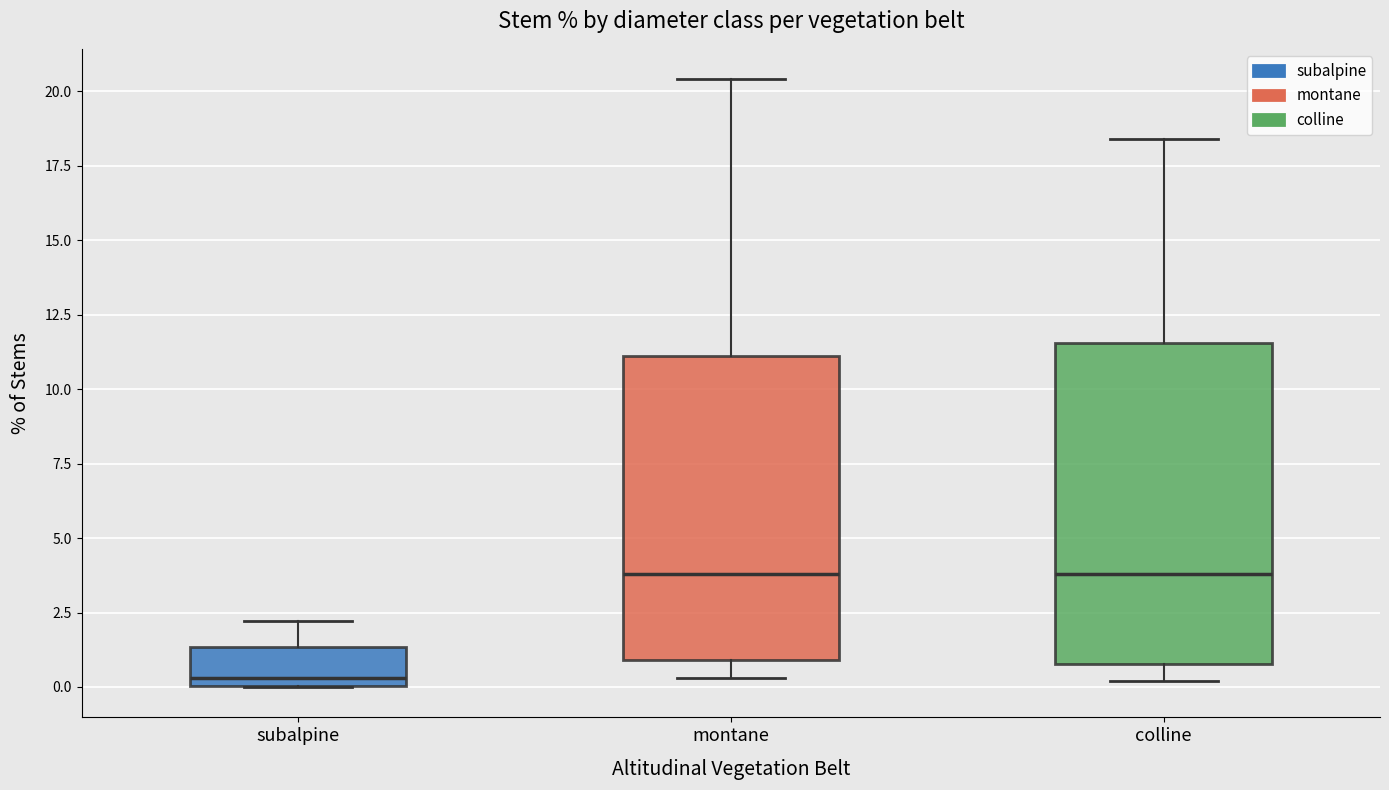

Reading left to right, read every box against the y-axis: the position of its median line, the range the box covers, and the ends of its whiskers. The values are not printed on the chart, so give them approximately, as read against the axis.

subalpine: median 0.5, box 0.0 to 1.5, whiskers 0.0 to 2.0
montane: median 4.0, box 1.0 to 11.0, whiskers 0.5 to 20.5
colline: median 4.0, box 1.0 to 11.5, whiskers 0.0 to 18.5